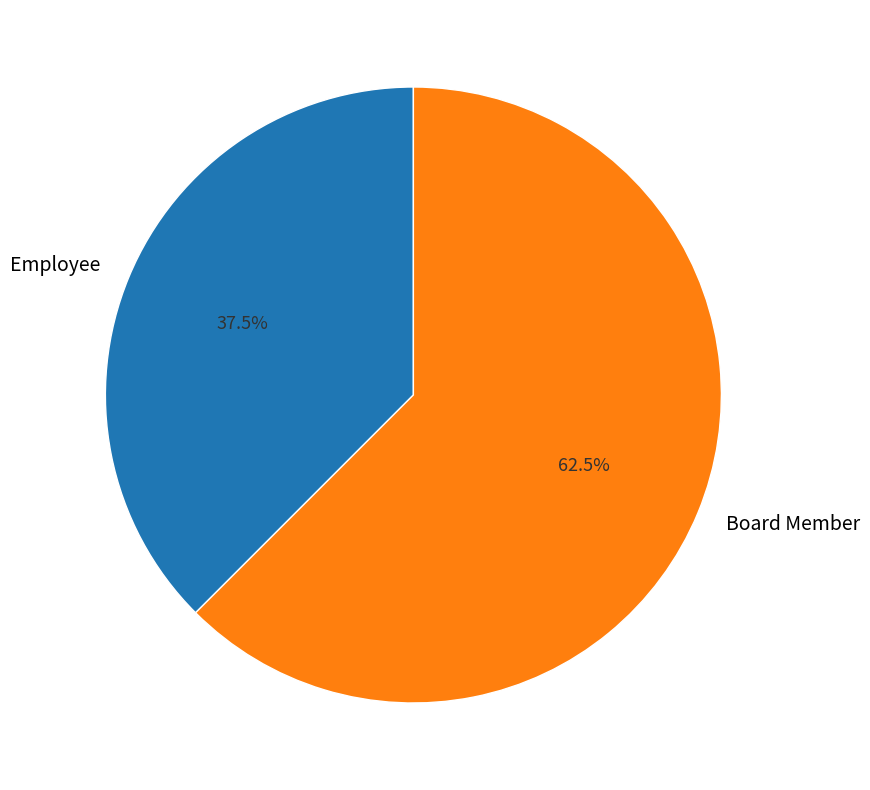

Which slice is the smallest?

Employee